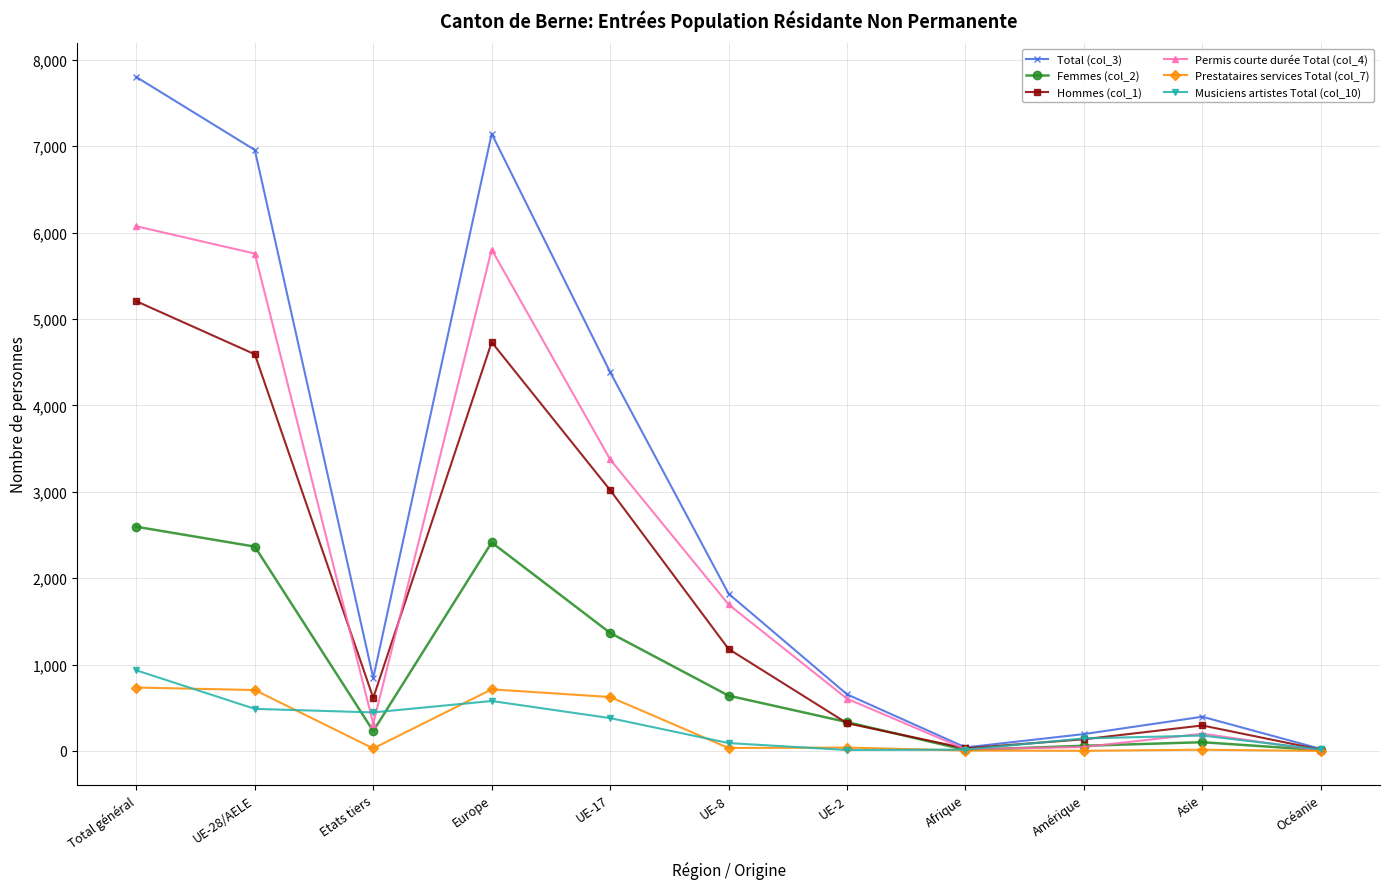

Which series has the largest total across all categories?

Total (col_3)